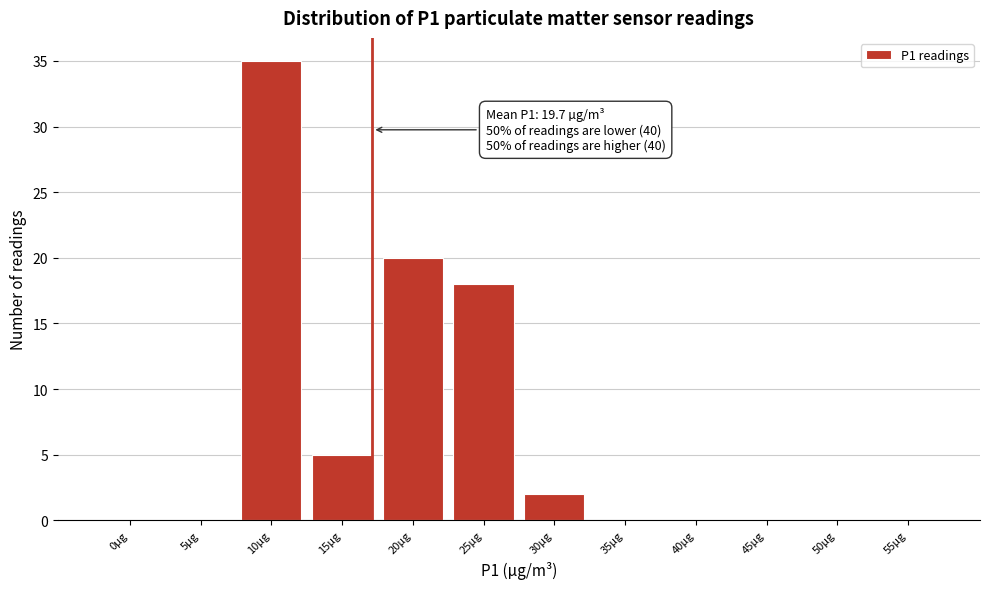

Reading left to right, transcribe all the data shown in this chart.

0µg=0	5µg=0	10µg=35	15µg=5	20µg=20	25µg=18	30µg=2	35µg=0	40µg=0	45µg=0	50µg=0	55µg=0